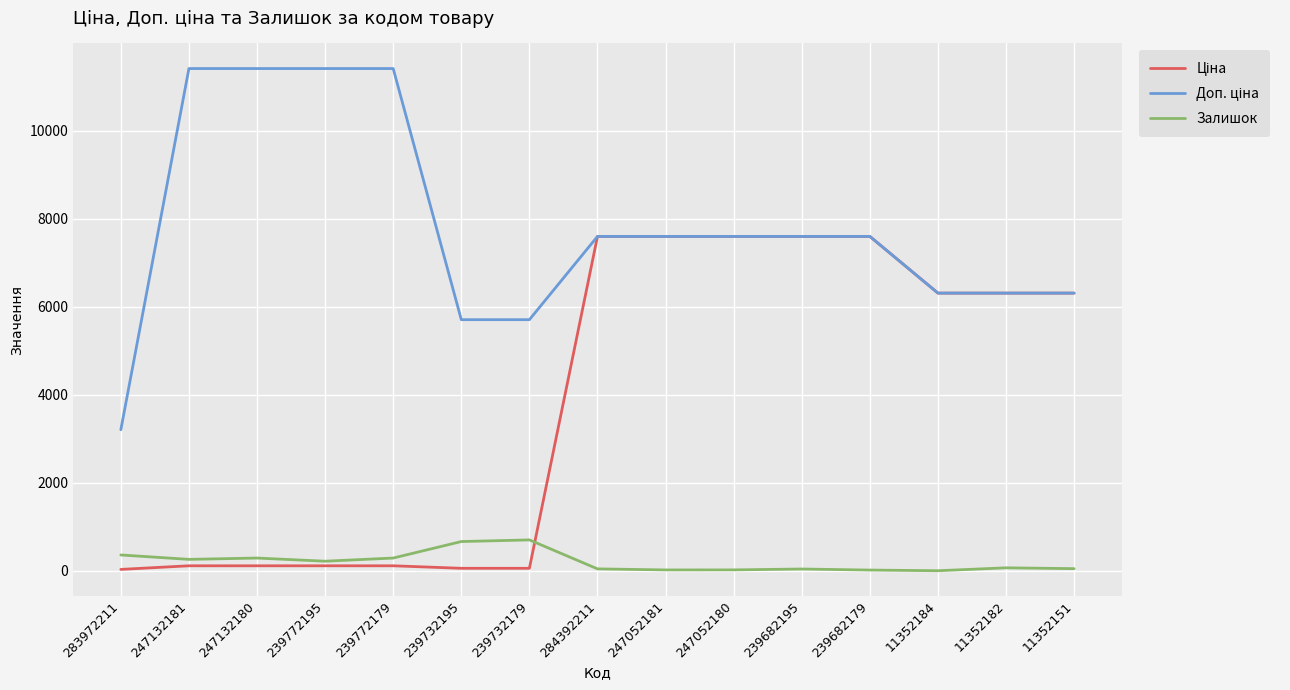

True or false: Залишок has a value of 44.0 at 284392211.

True